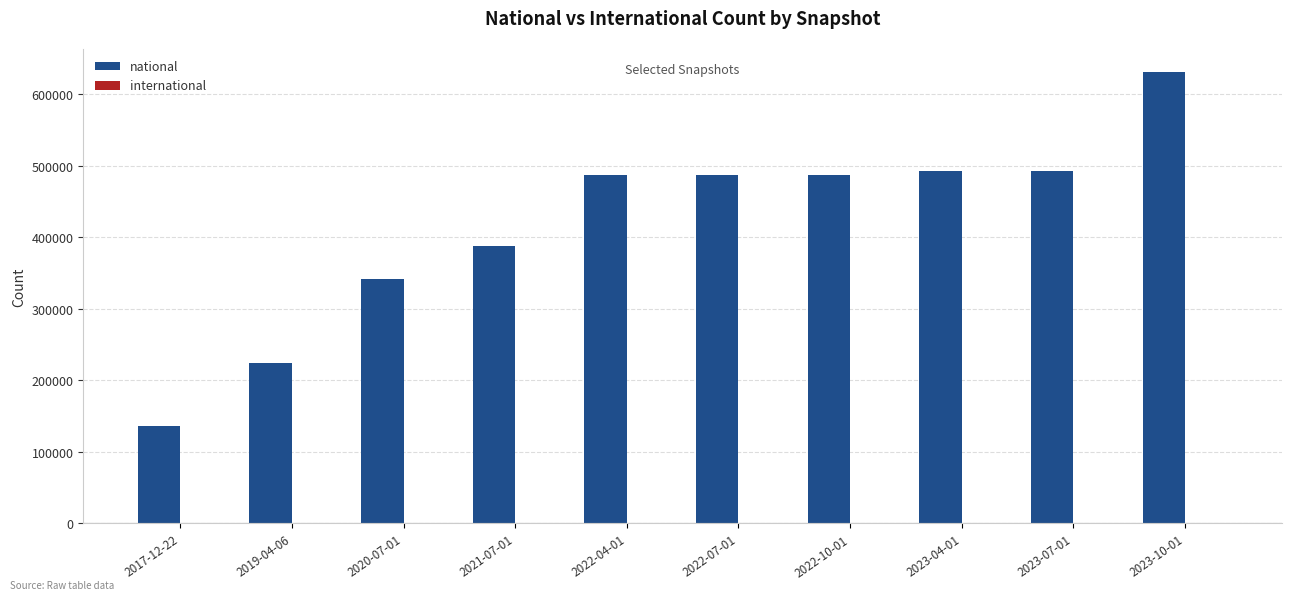

How many groups of bars are there?

10